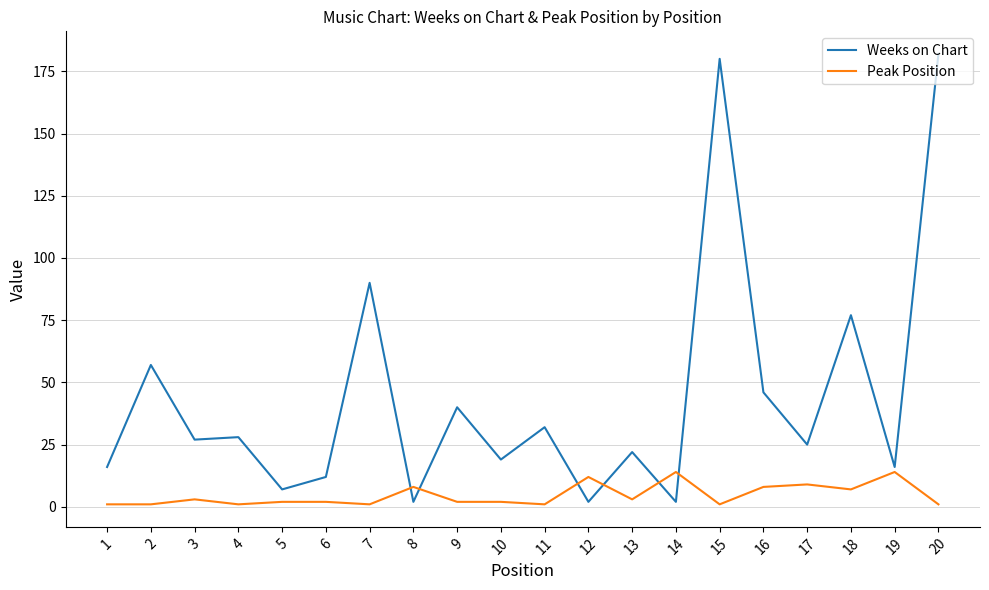

Where is the first local maximum for Peak Position?

3